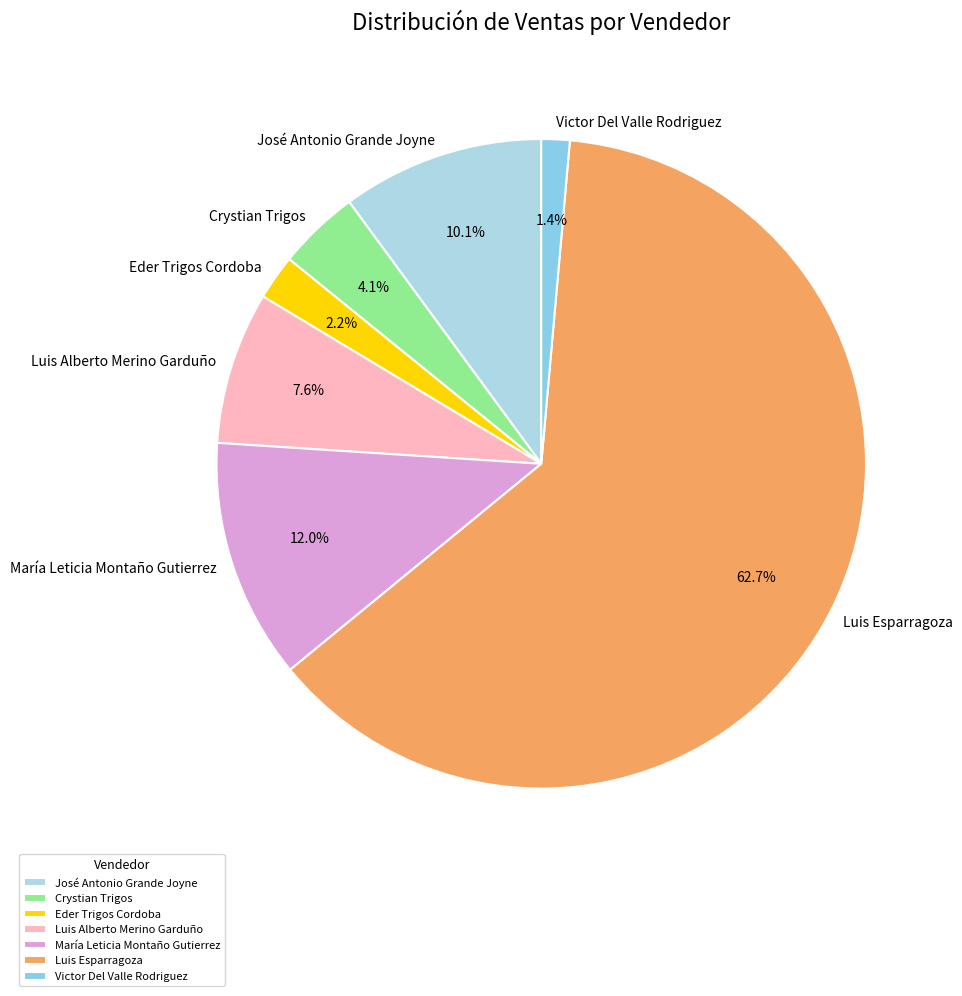

What is the majority slice?

Luis Esparragoza